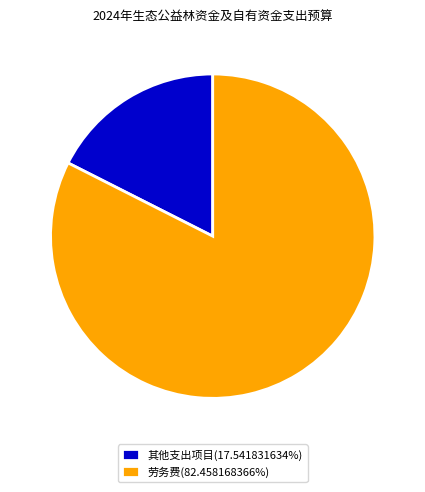

What is the ratio of the value at 劳务费(82.458168366%) to the value at 其他支出项目(17.541831634%)?

4.7